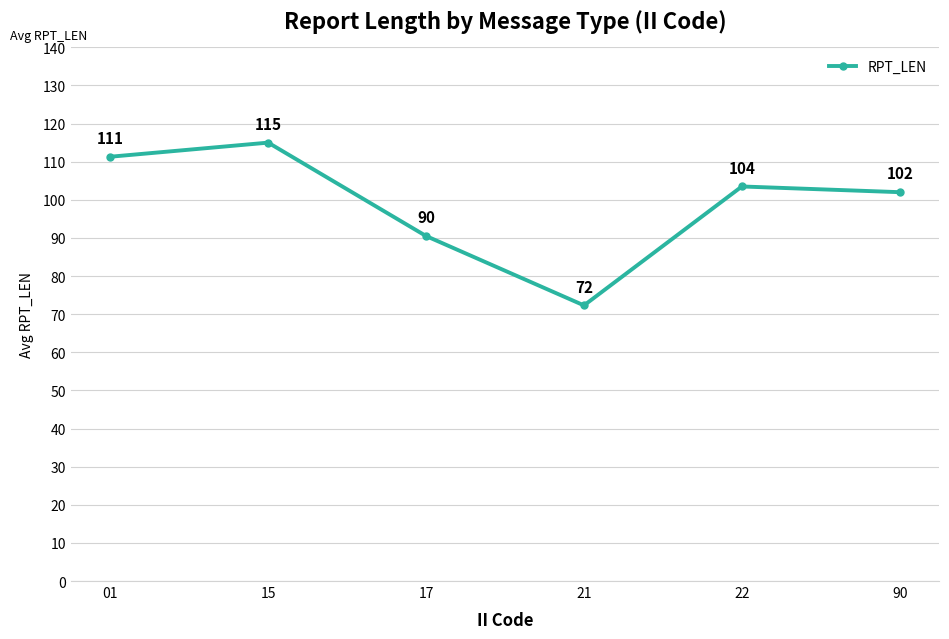

True or false: the data has more than 2 interior local peaks.

False